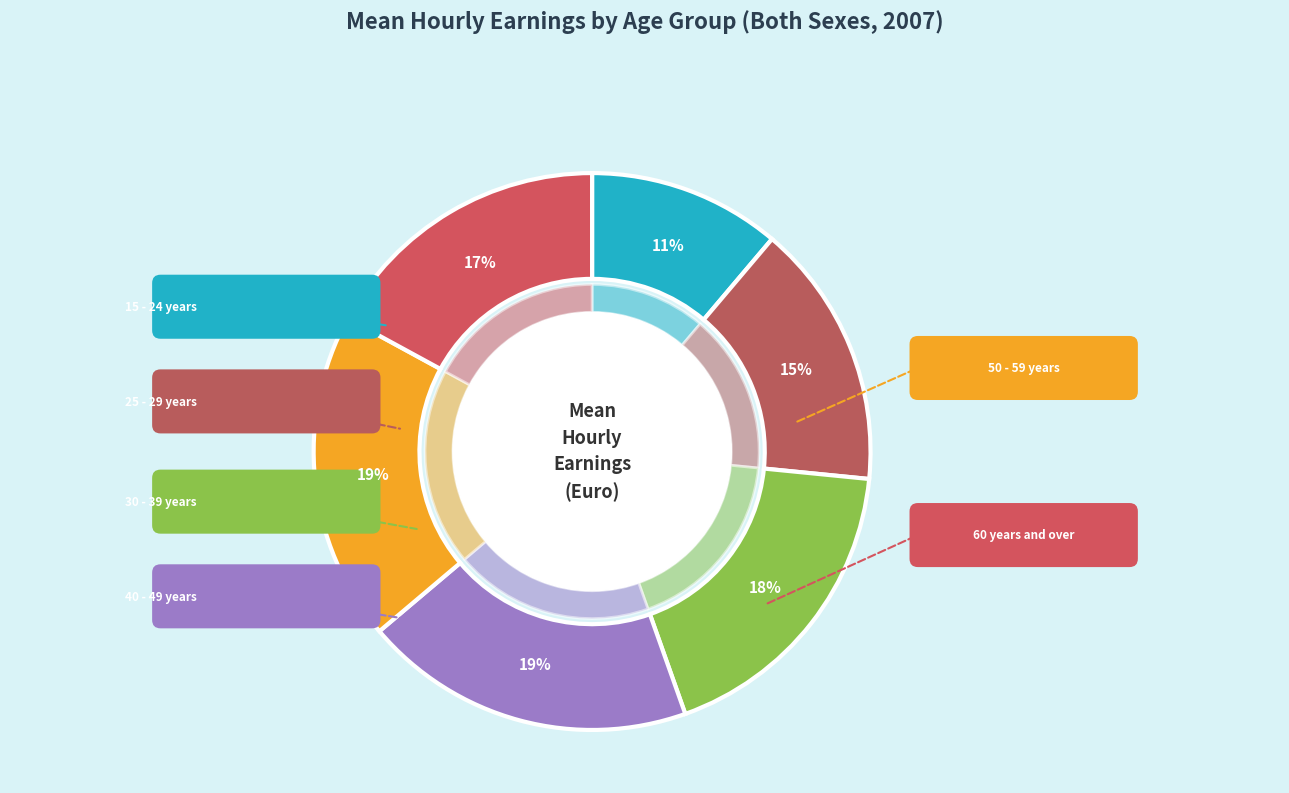

Does 15 - 24 years account for over 50% of the chart?

No